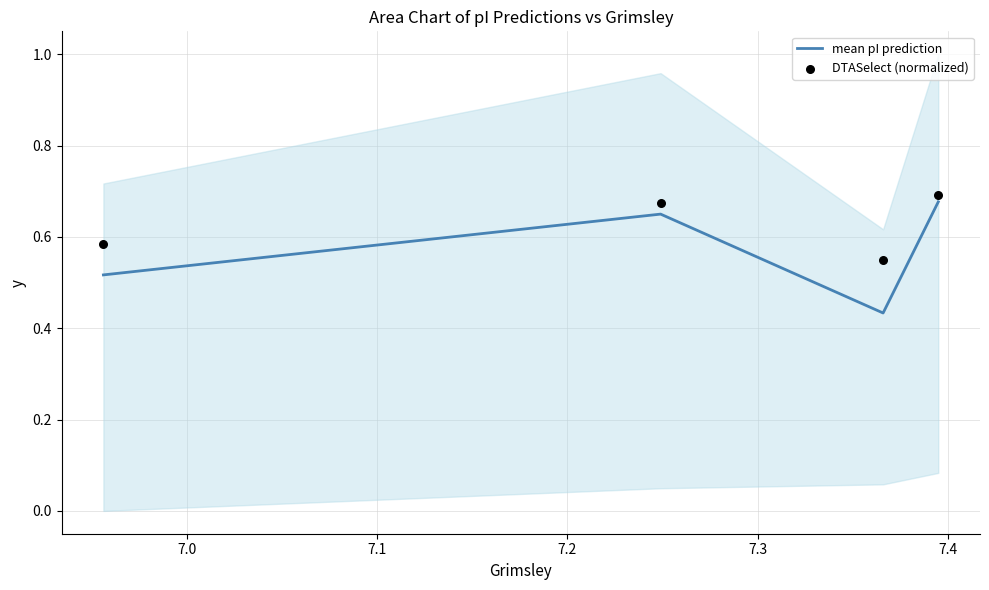

Which series contains the highest Y value?

DTASelect (normalized)